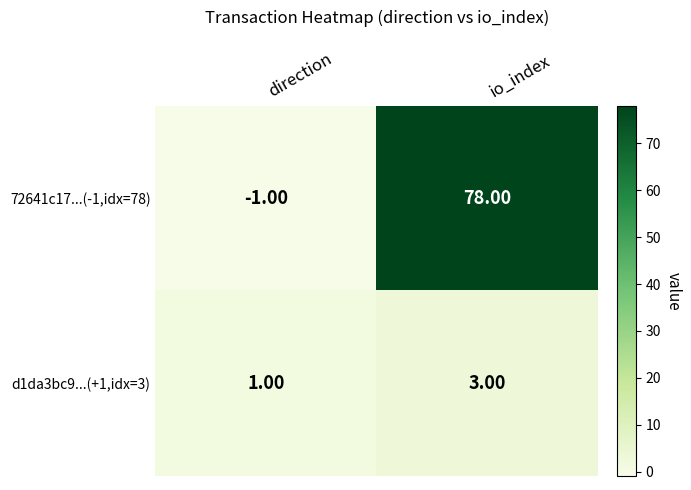

What is the maximum value shown in the chart?

78